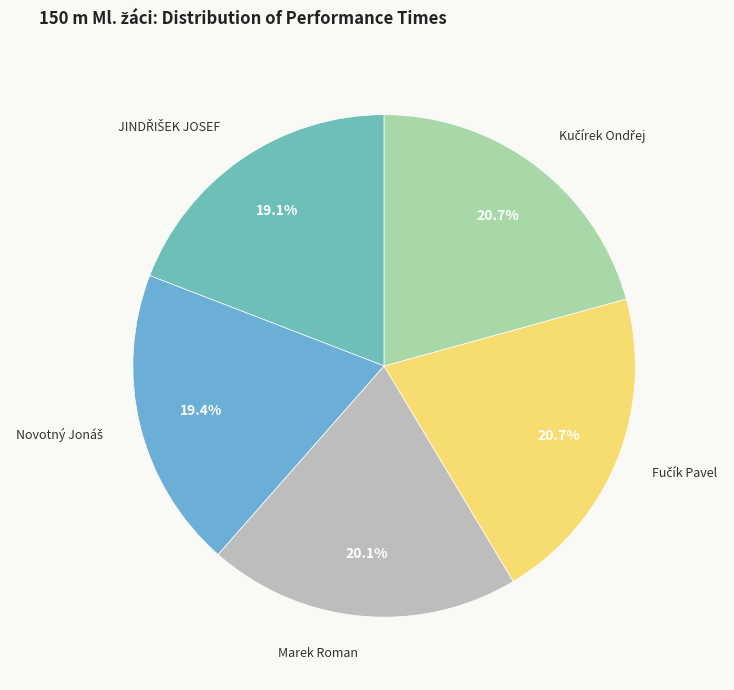

Count the number of slices in the pie.

5